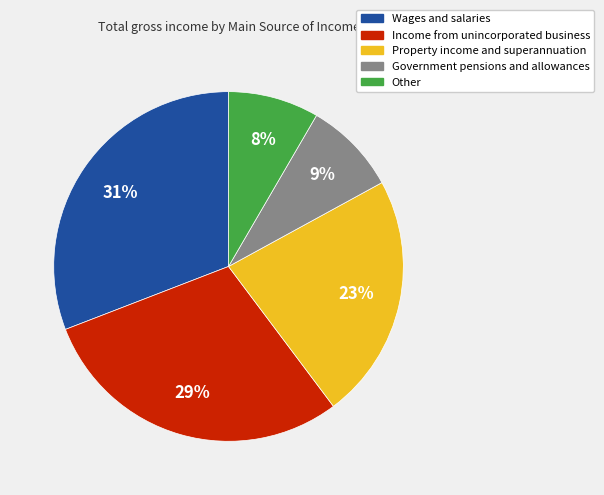

How many segments does this pie chart have?

5